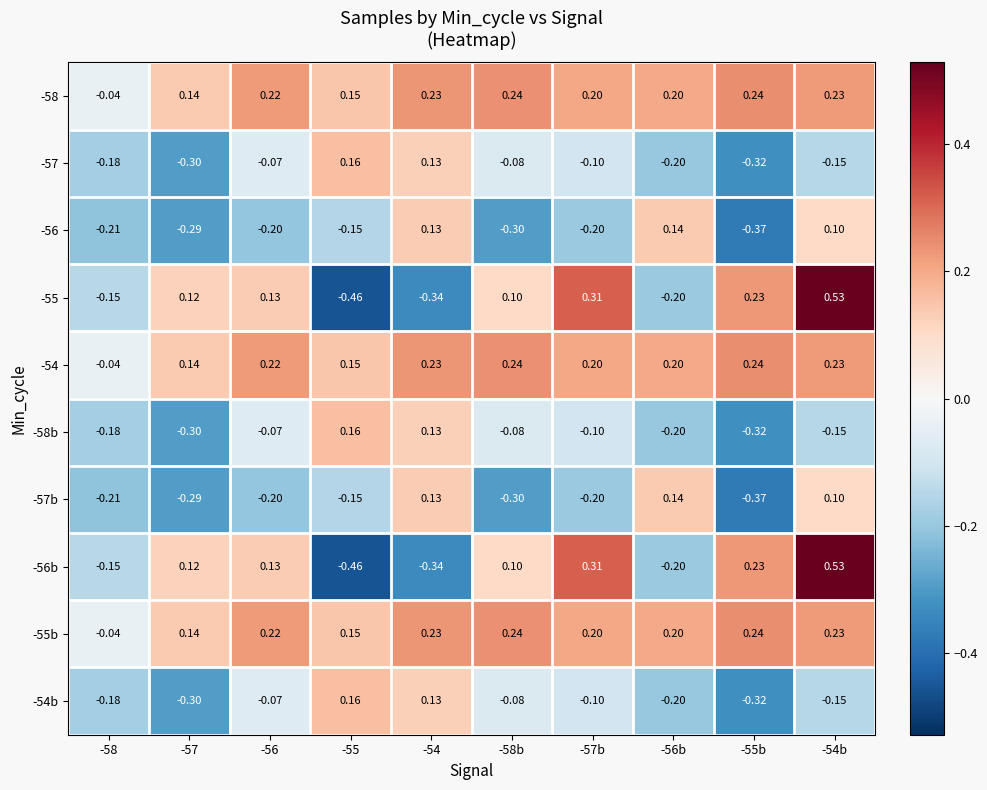

How many data points in -55b are less than 0?

1